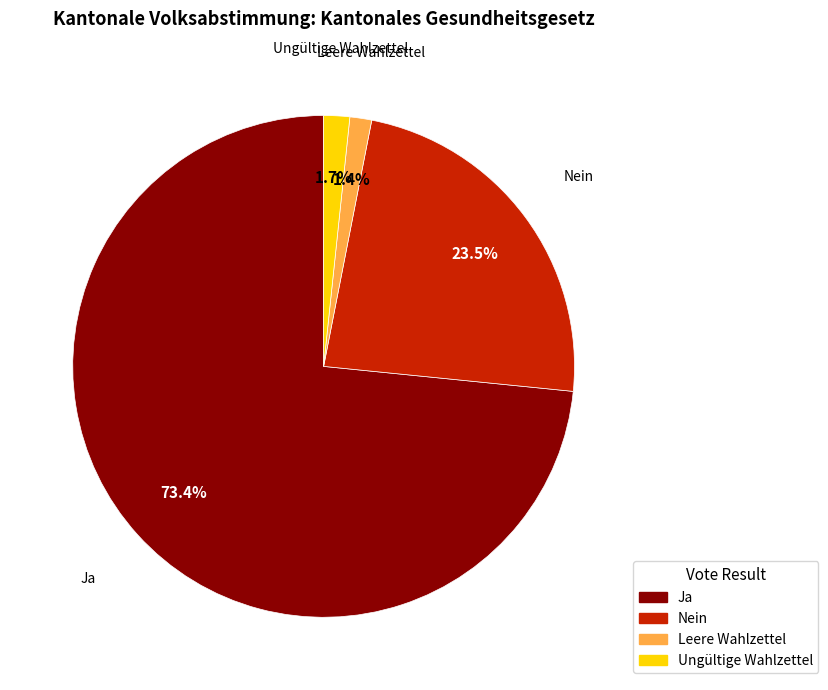

Does Ja represent more than half of the total?

Yes